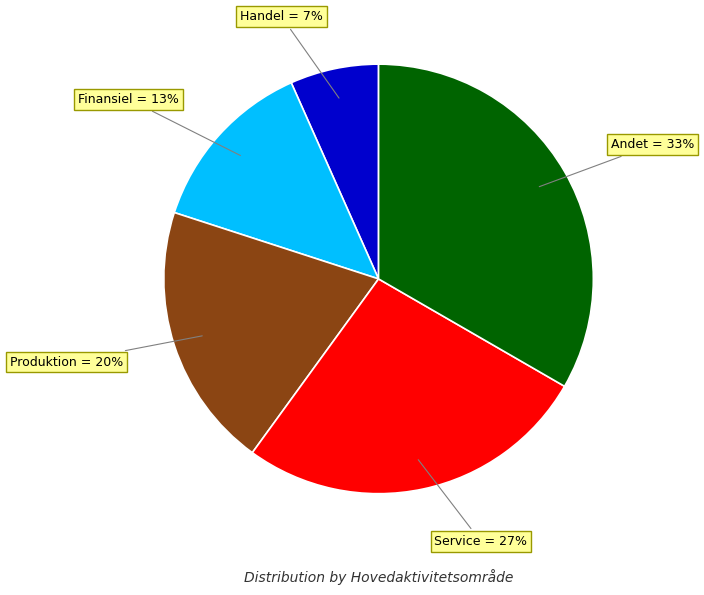

Is there any slice that represents more than half of the pie?

No